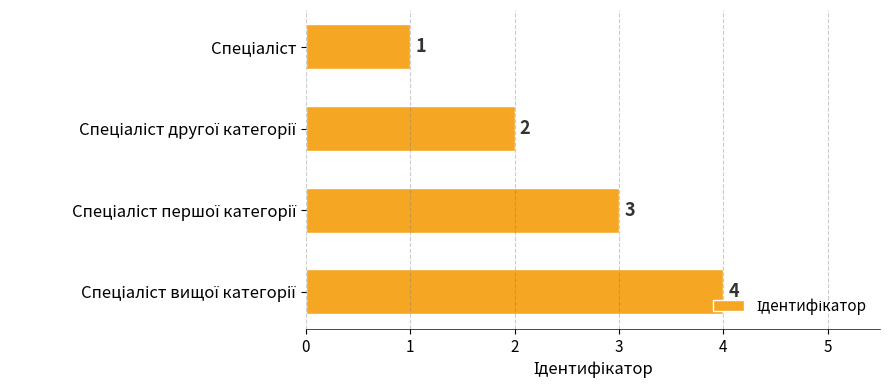

What is the value of the 3rd bar from the top?

3